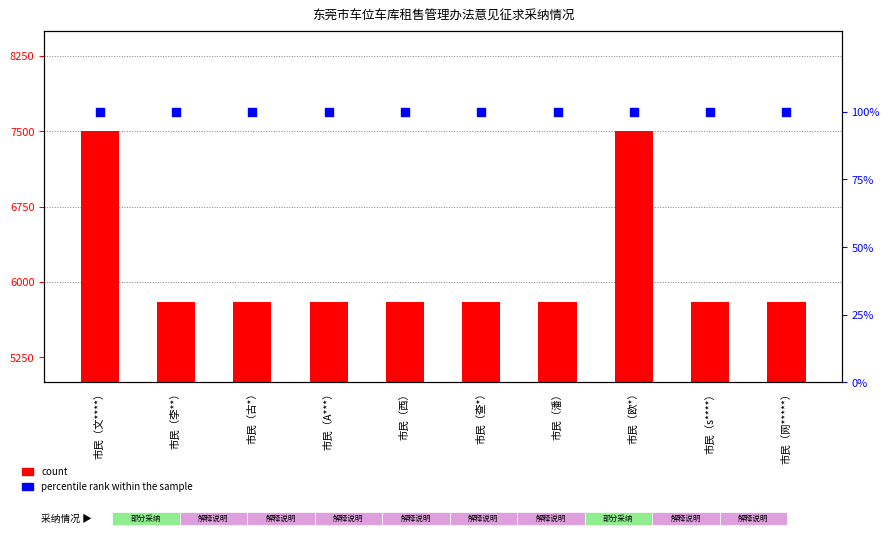

What is the total value across all series at 市民（李**）?

5900